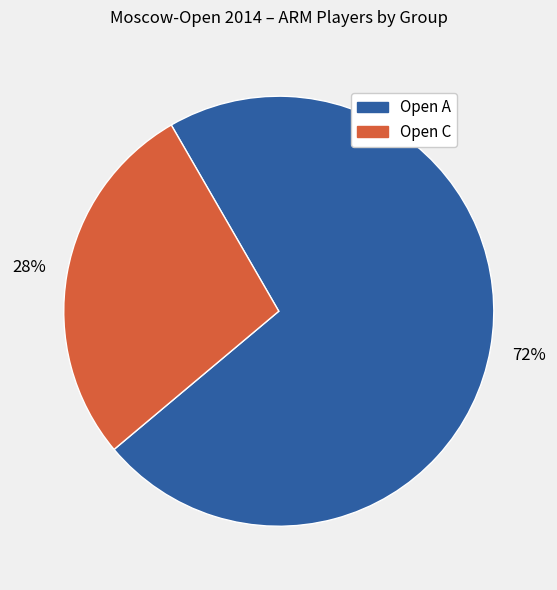

To the nearest percent, what is the combined percentage of Open A and Open C?

100%